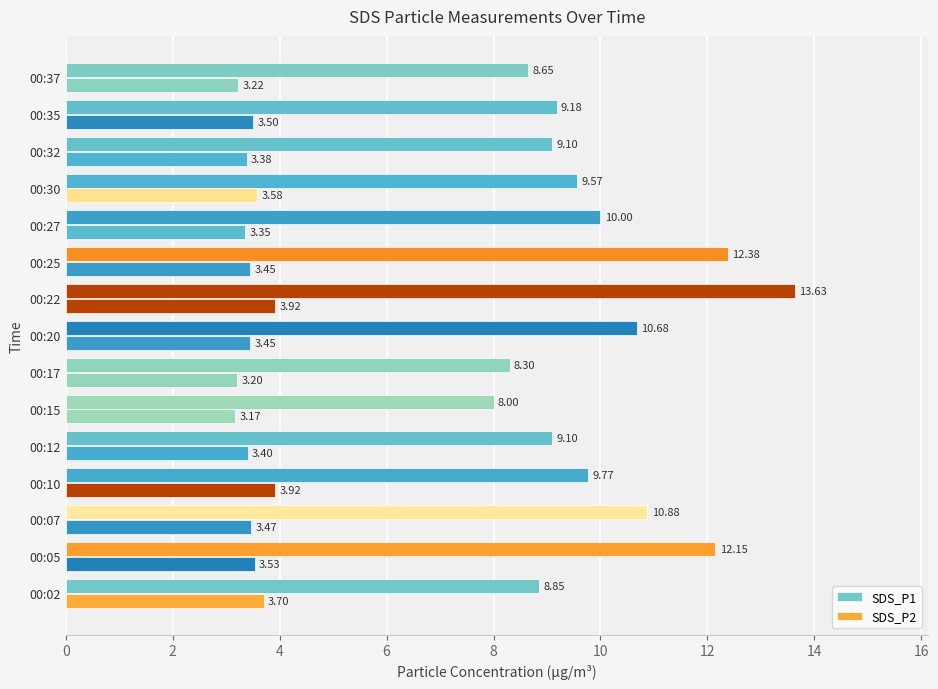

How many categories are shown in the chart?

15